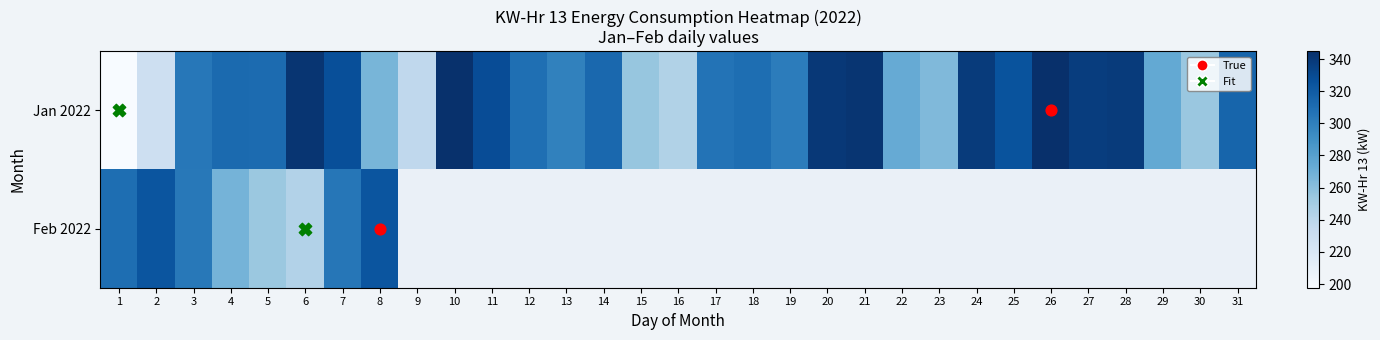

The value of Feb 2022 at 8 is 117.2. True or false?

False